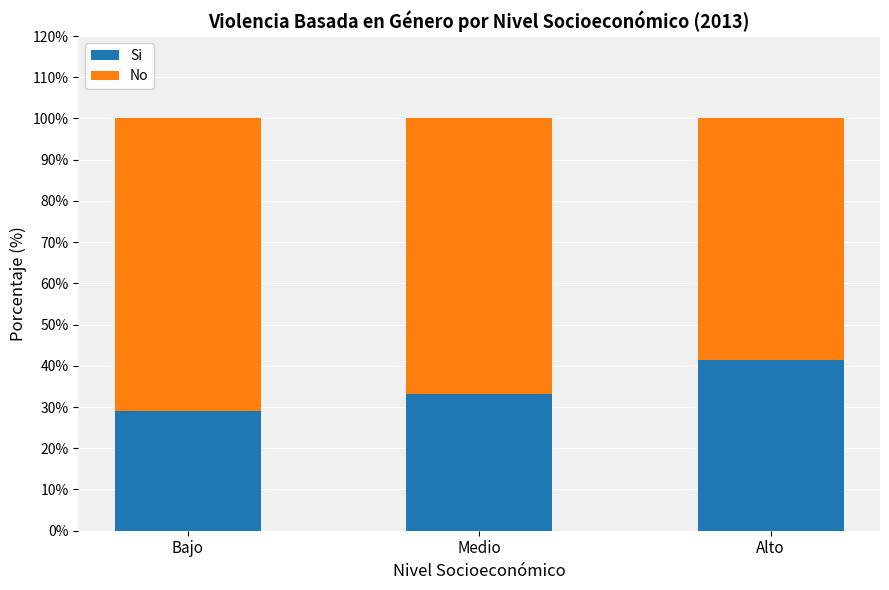

Rank the categories by Si value from lowest to highest.

Bajo, Medio, Alto